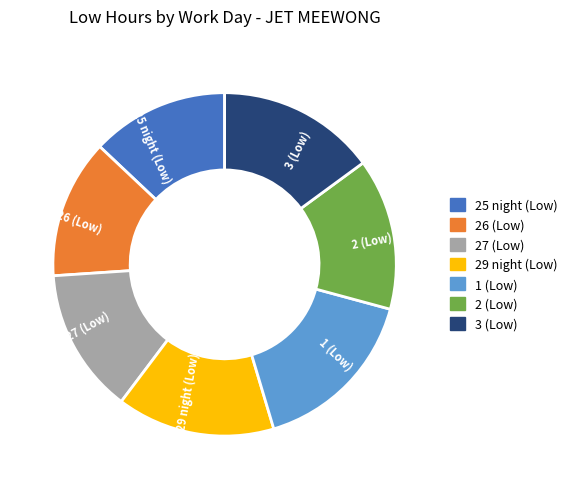

Which has a higher value, 2 (Low) or 29 night (Low)?

29 night (Low)